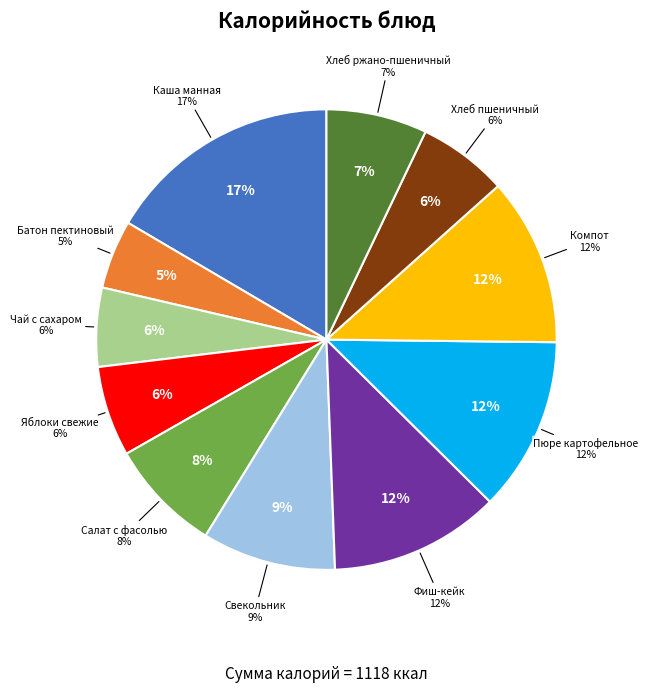

How many segments does this pie chart have?

11